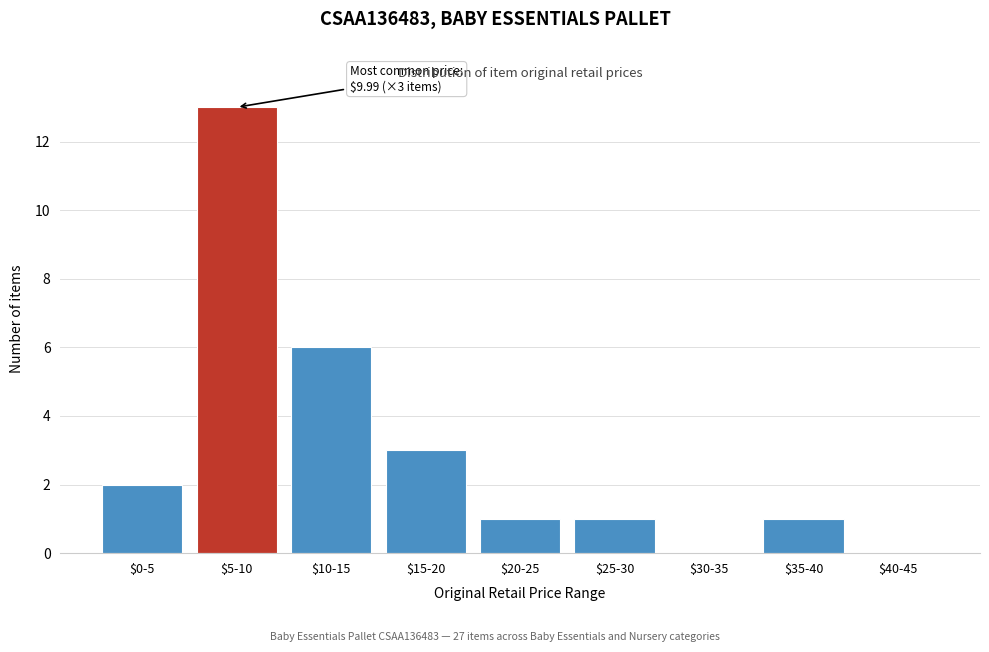

What is the greatest value displayed?

13